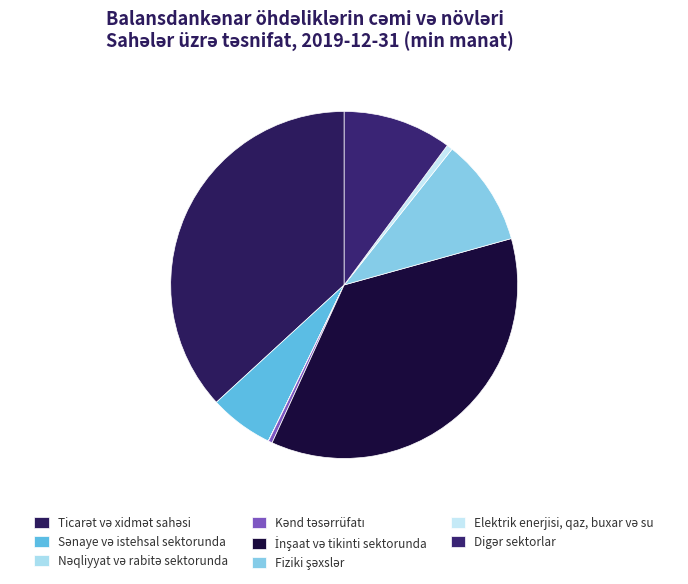

Does any single category account for the majority?

No